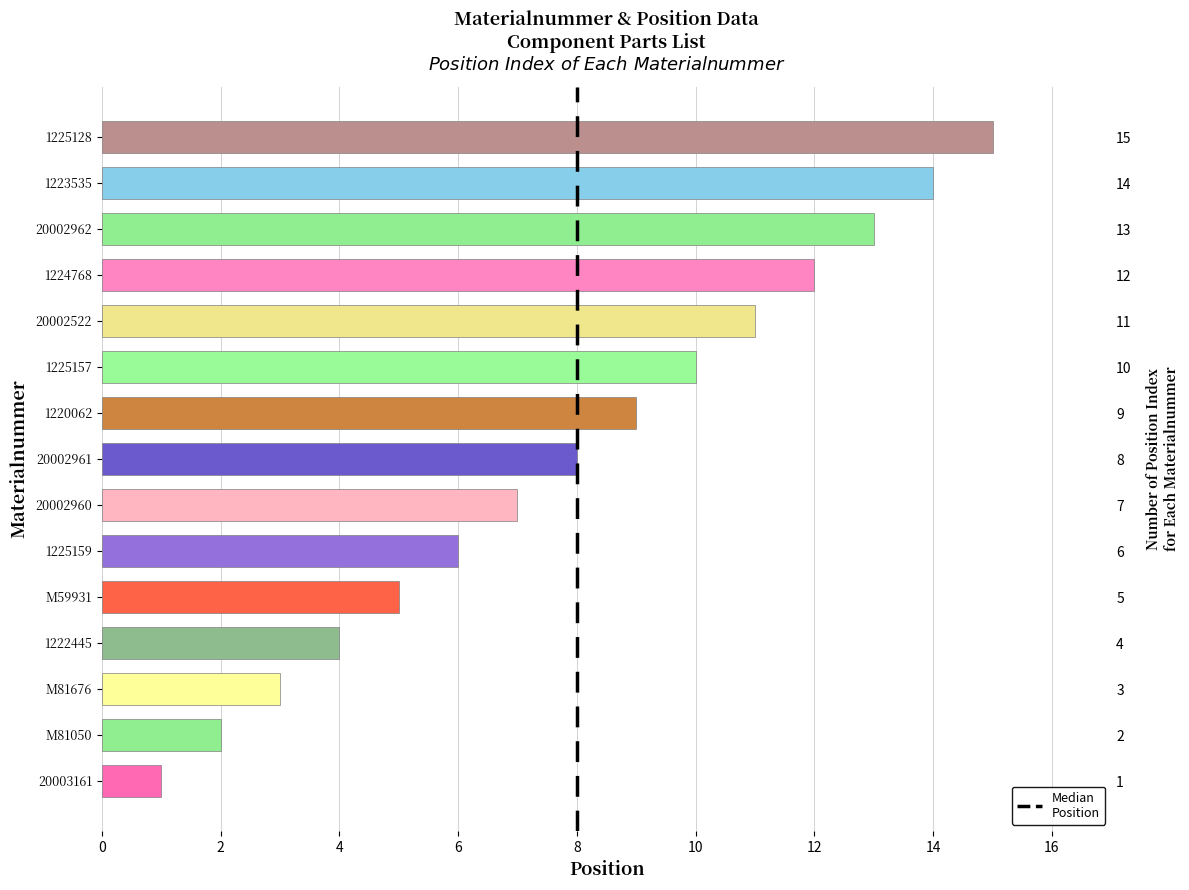

Does the chart contain any negative values?

No